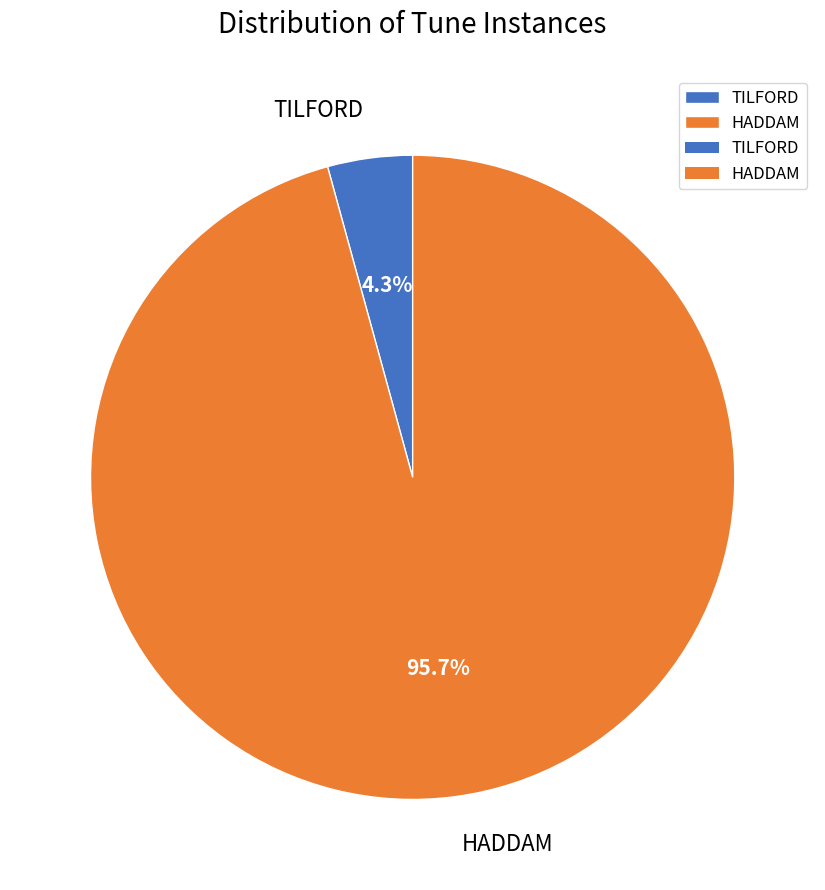

To the nearest percent, what percentage of the pie is TILFORD?

4%